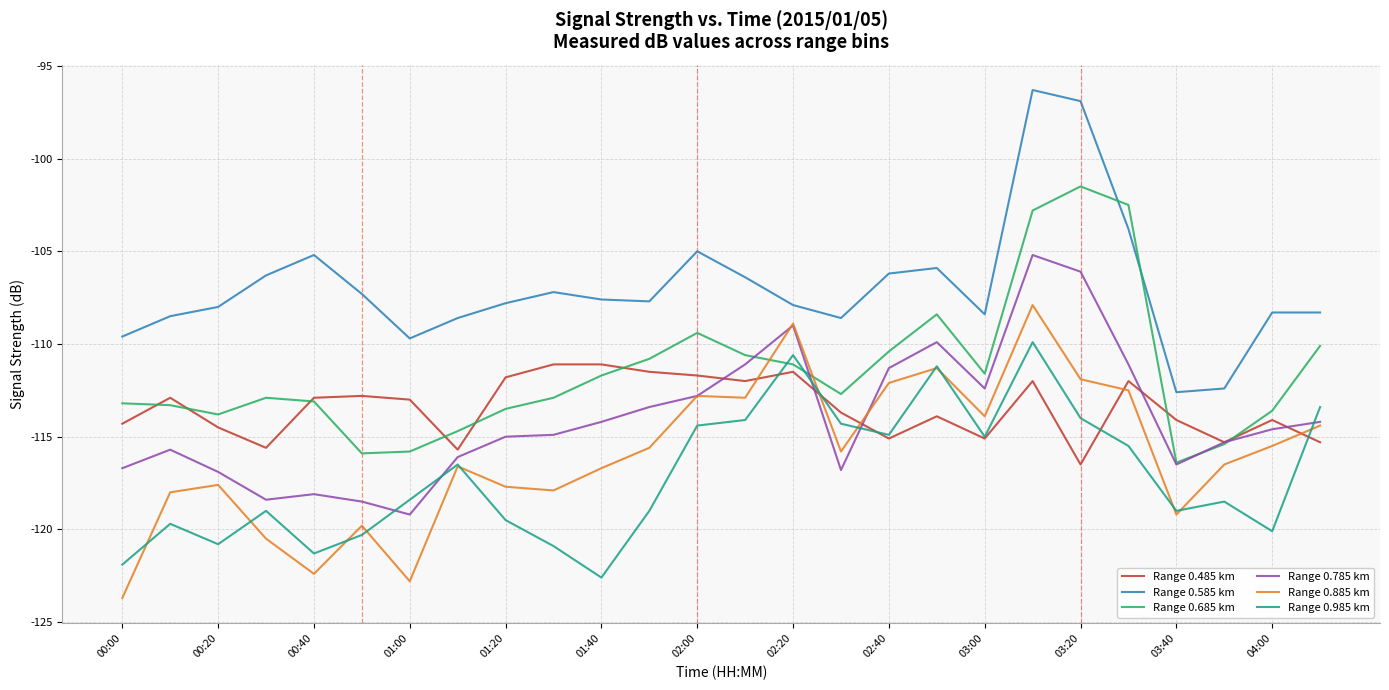

Which series has the largest total across all categories?

Range 0.585 km